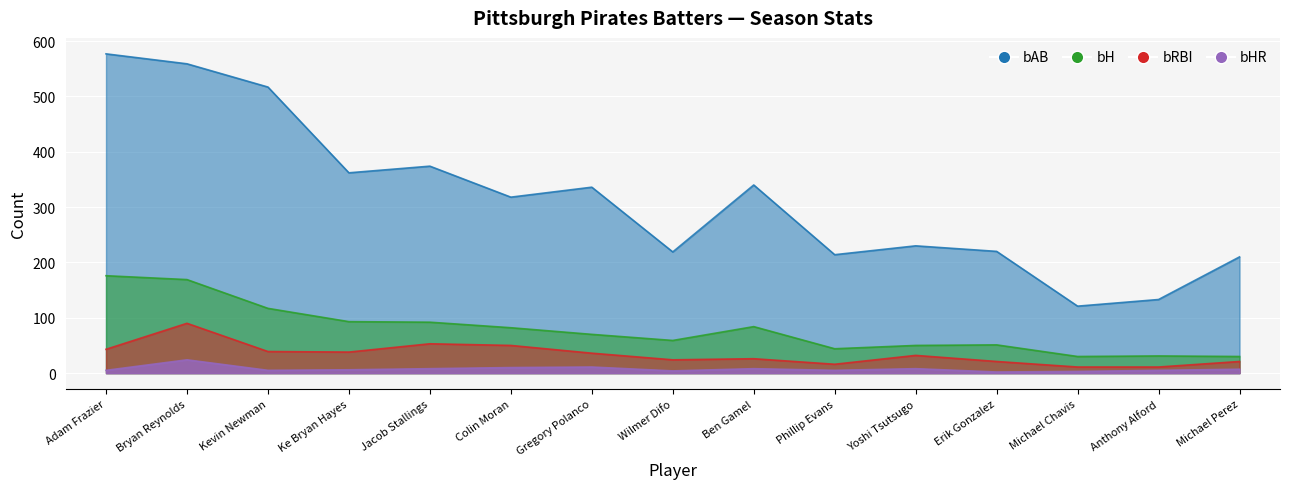

What is the greatest value displayed?

577